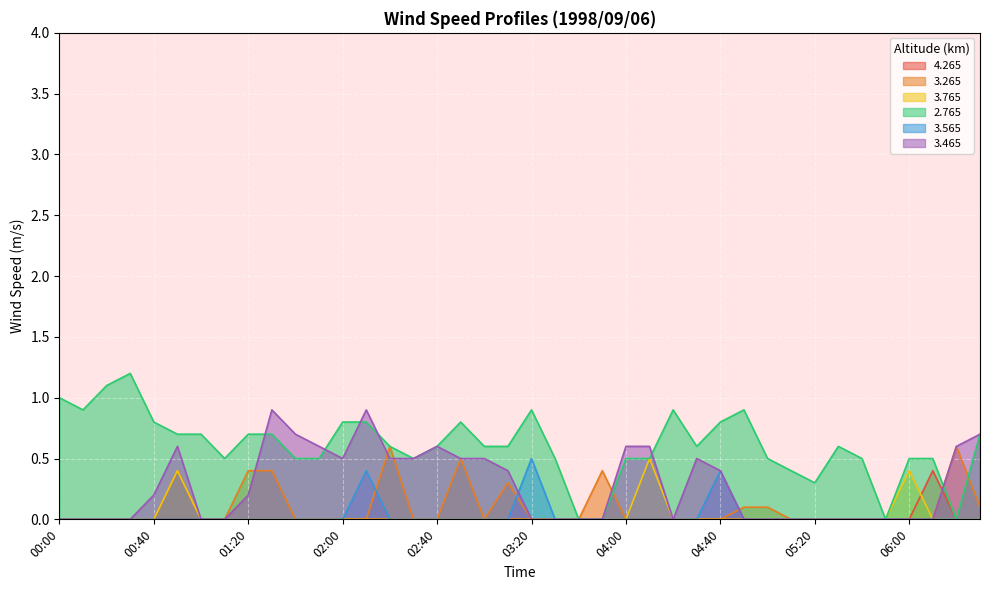

Which series has the largest total across all categories?

2.765